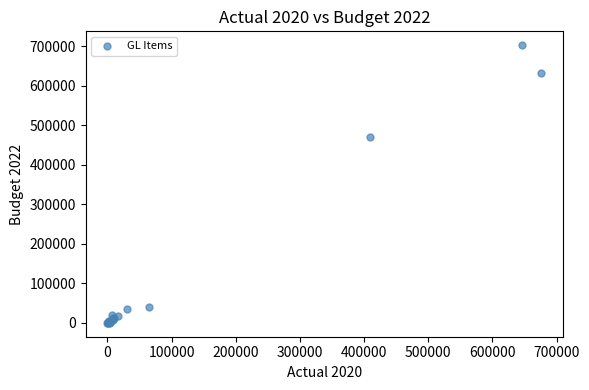

What Y value in the scatter plot is closest to 351120?

471000